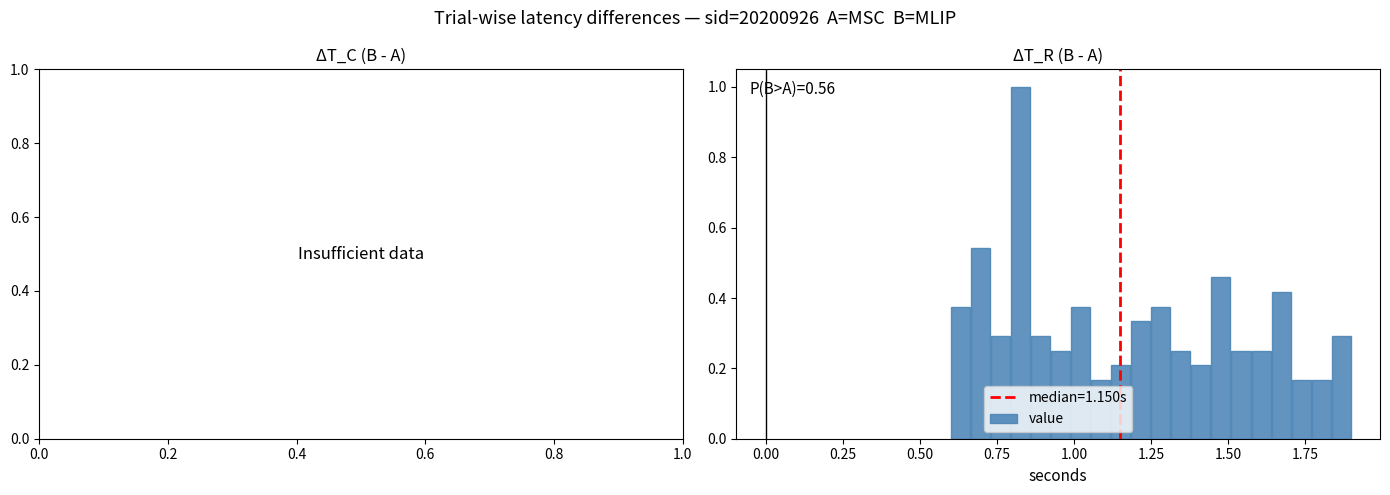

Around what value on the x-axis is the tallest bar? Give the approximate position of its centre, as read against the axis.

0.85